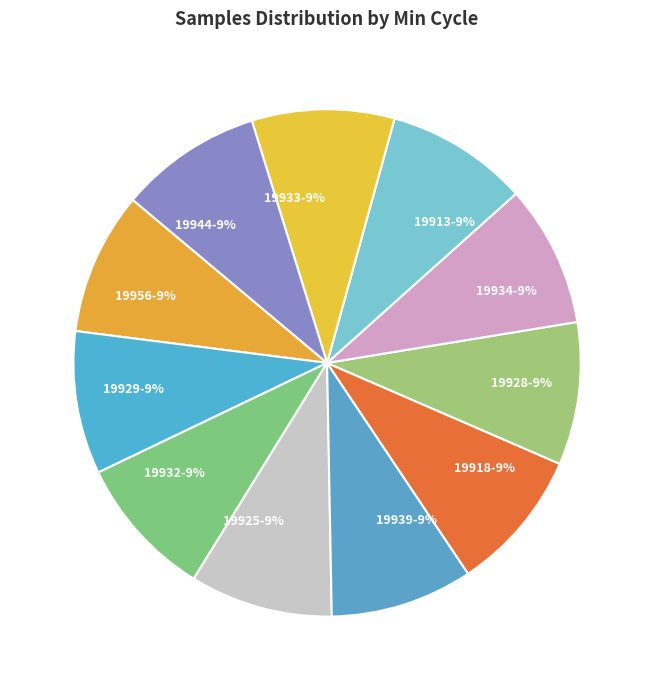

What is the ratio of the value at 19956 to the value at 19918?

1.0